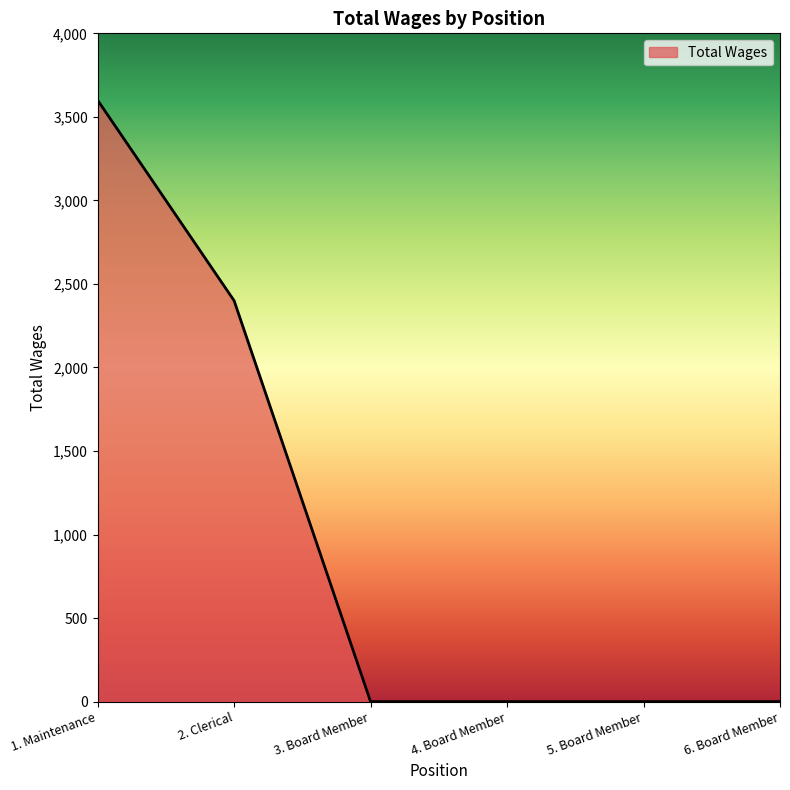

What is the difference between the maximum and minimum values?

3600